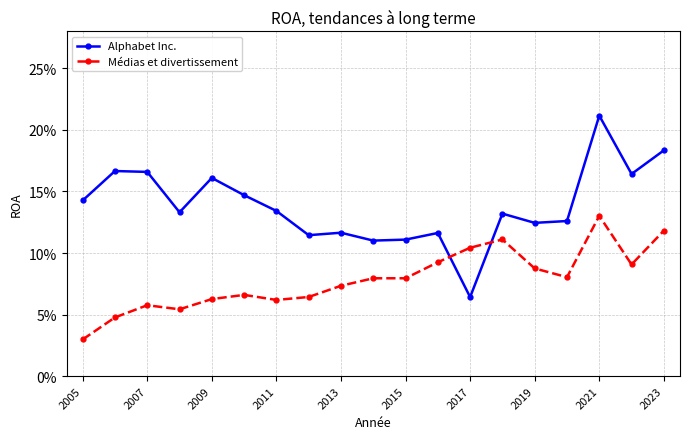

Does the chart have visible grid lines?

Yes